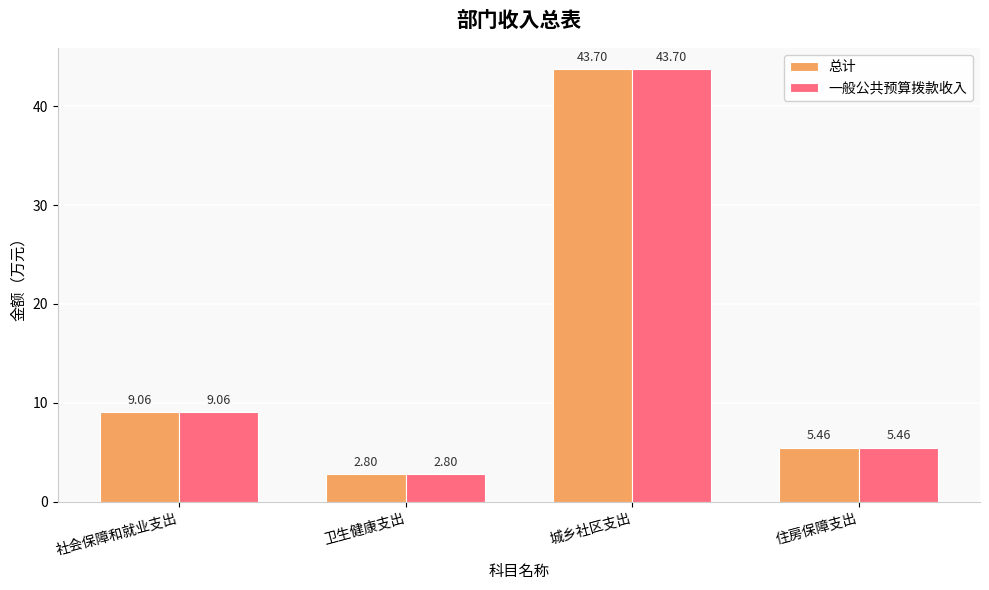

Rank the categories by 一般公共预算拨款收入 value from lowest to highest.

卫生健康支出, 住房保障支出, 社会保障和就业支出, 城乡社区支出